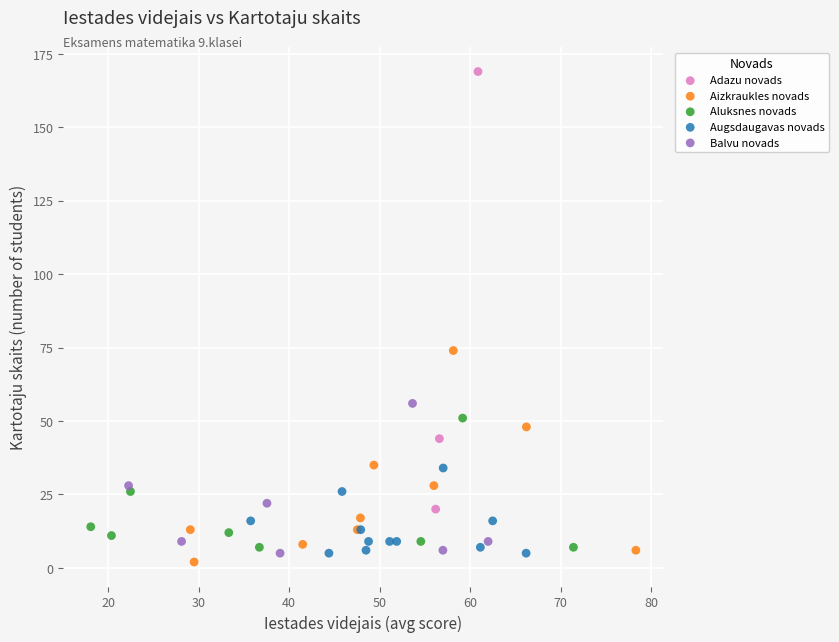

Which series contains the highest Y value?

Adazu novads